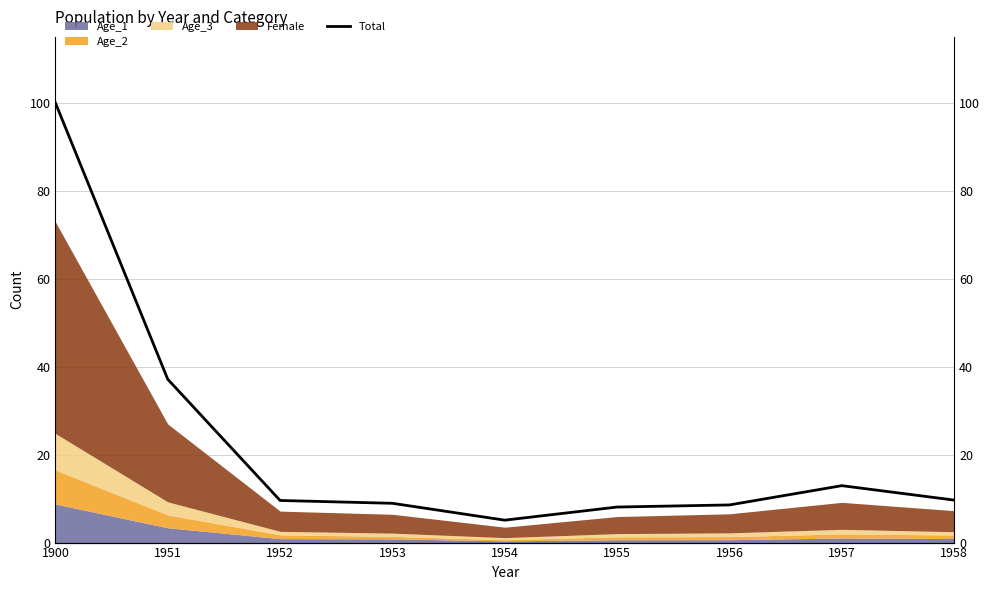

Reading left to right, transcribe all the data shown in this chart.

100.0	37.1	9.6	8.9	5.1	8.1	8.6	12.9	9.7